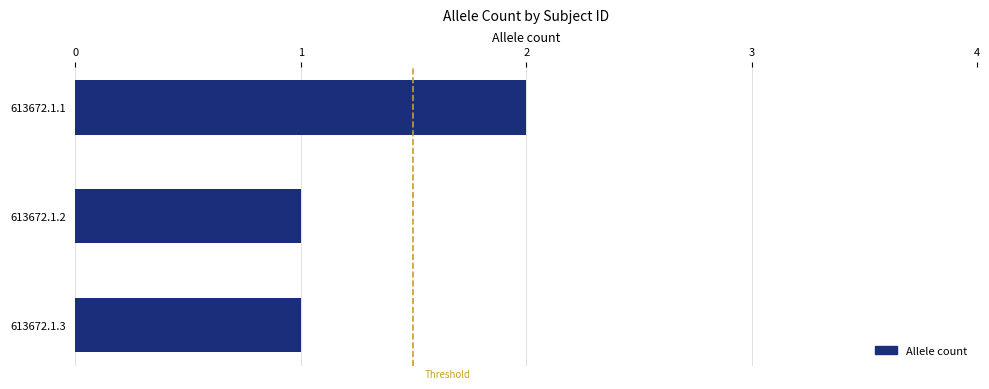

At which category does the chart reach its peak across all series?

613672.1.1